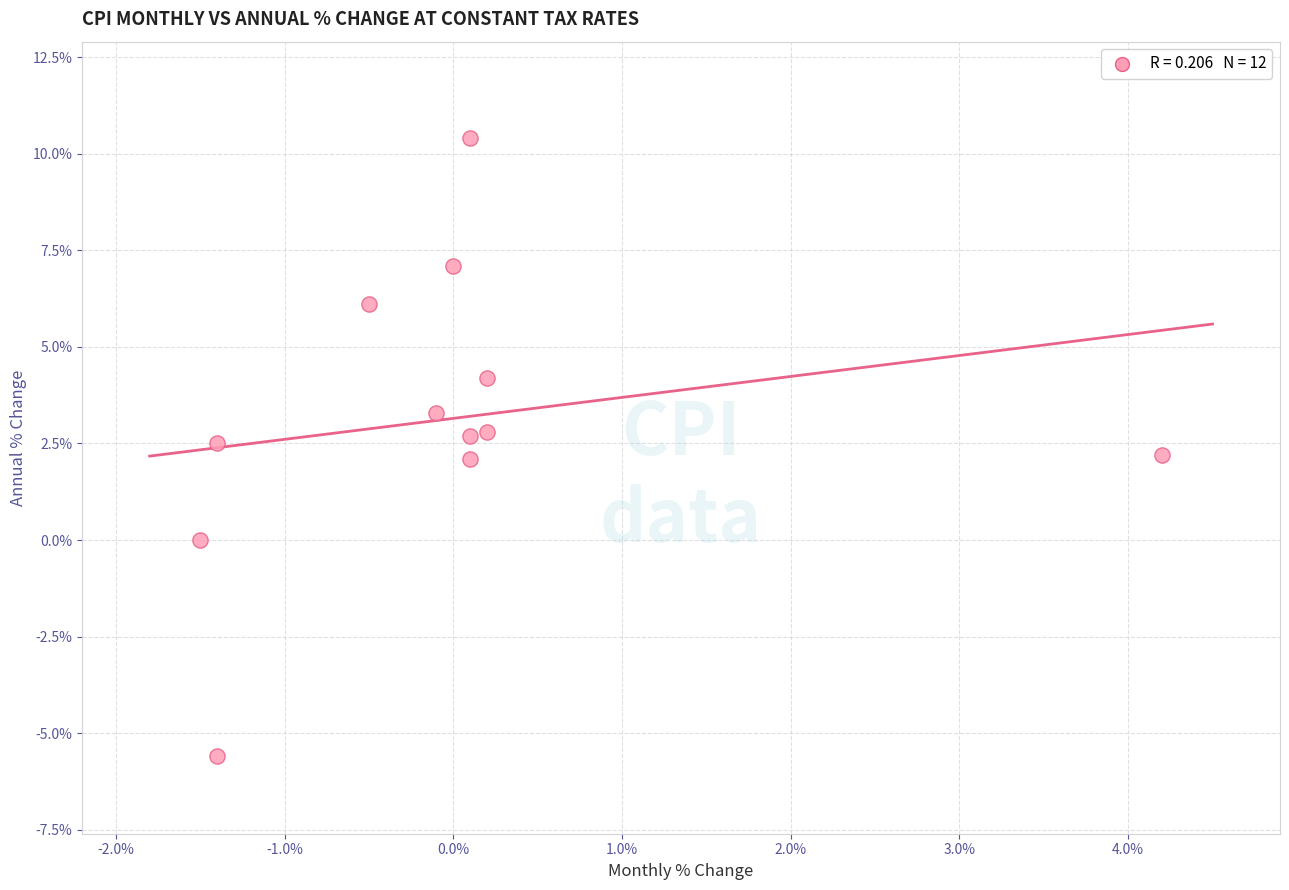

What is the range of Y values (max minus min)?

16.0